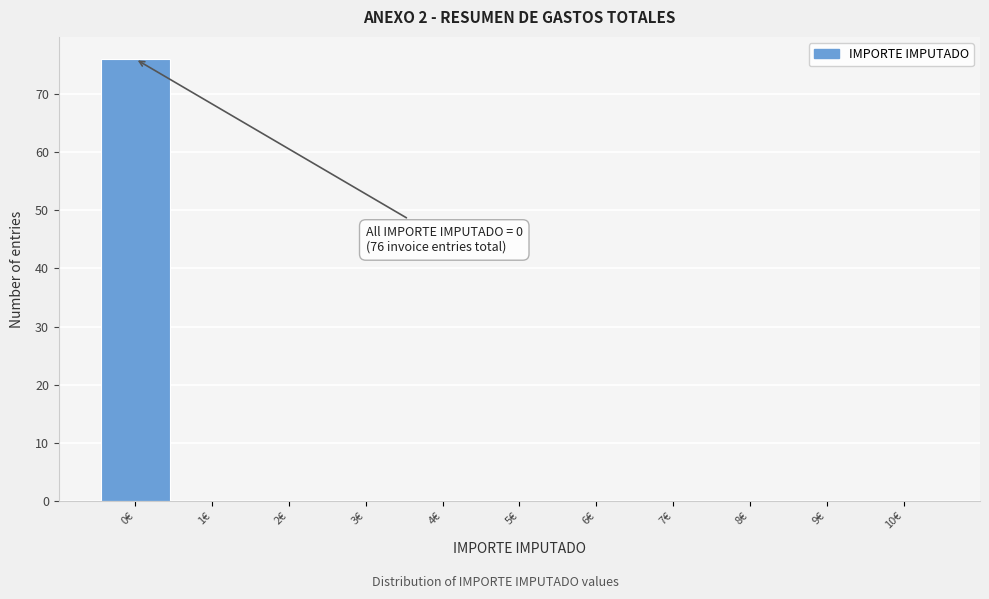

Which range on the x-axis has the tallest bar?

-0.5 to 0.5